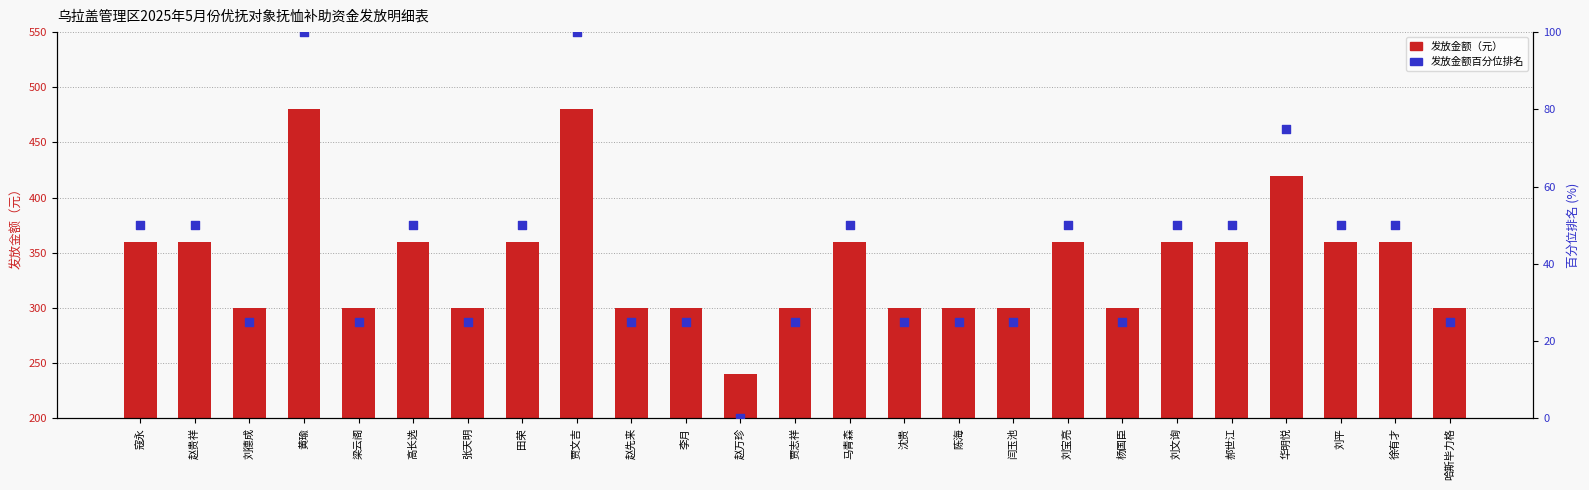

What are all the series names shown in the legend?

发放金额（元）, 发放金额百分位排名